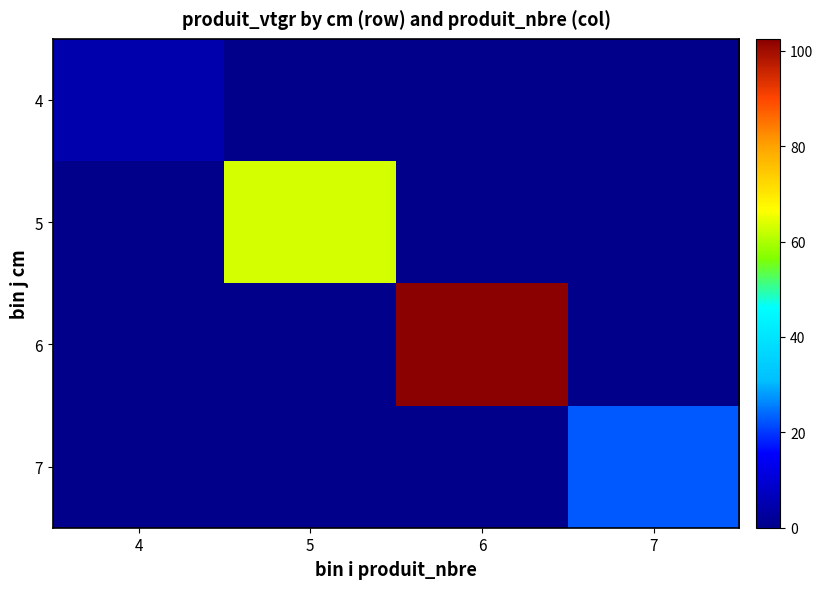

Count the number of categories in the chart.

4